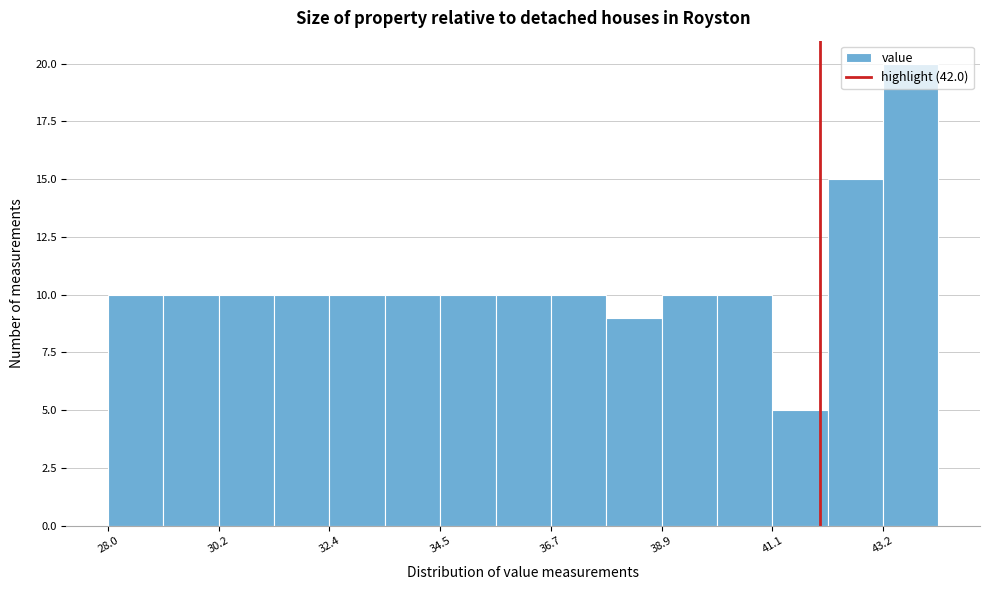

Read against the x-axis, roughly where is the centre of the tallest bar?

44.0